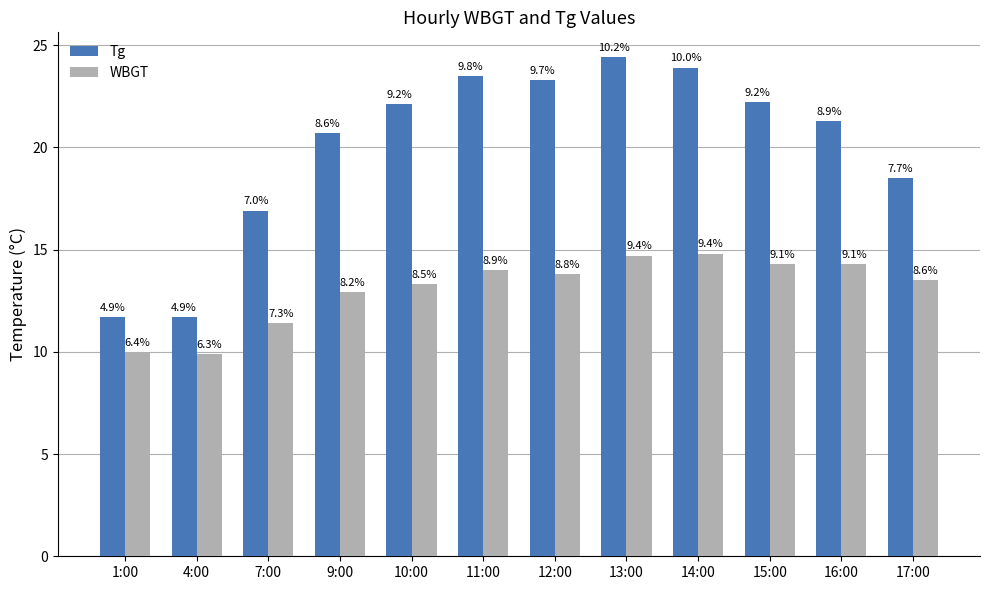

The value of Tg at 1:00 is 17.8. True or false?

False